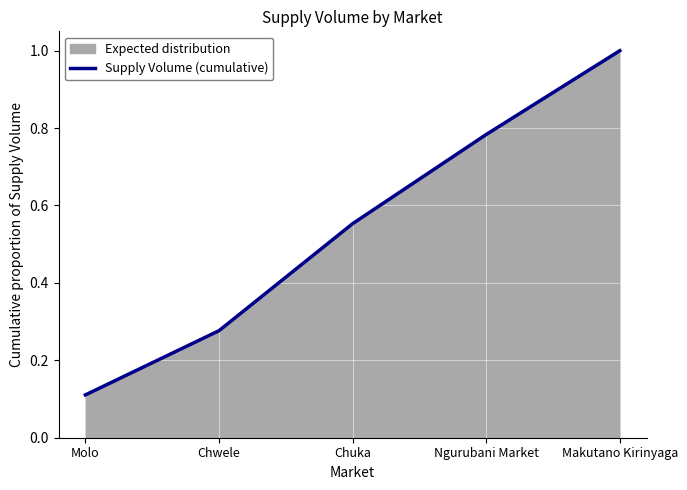

Count the values in the range 0 to 1.

5